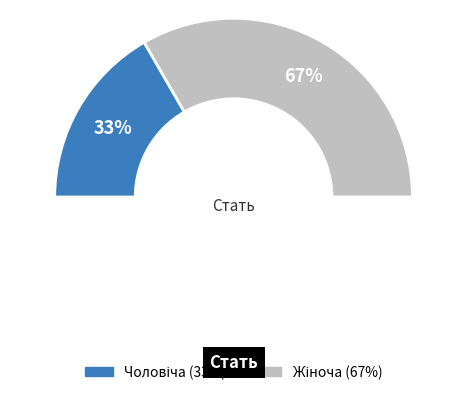

Is it true that Чоловіча is 33% of the pie?

True